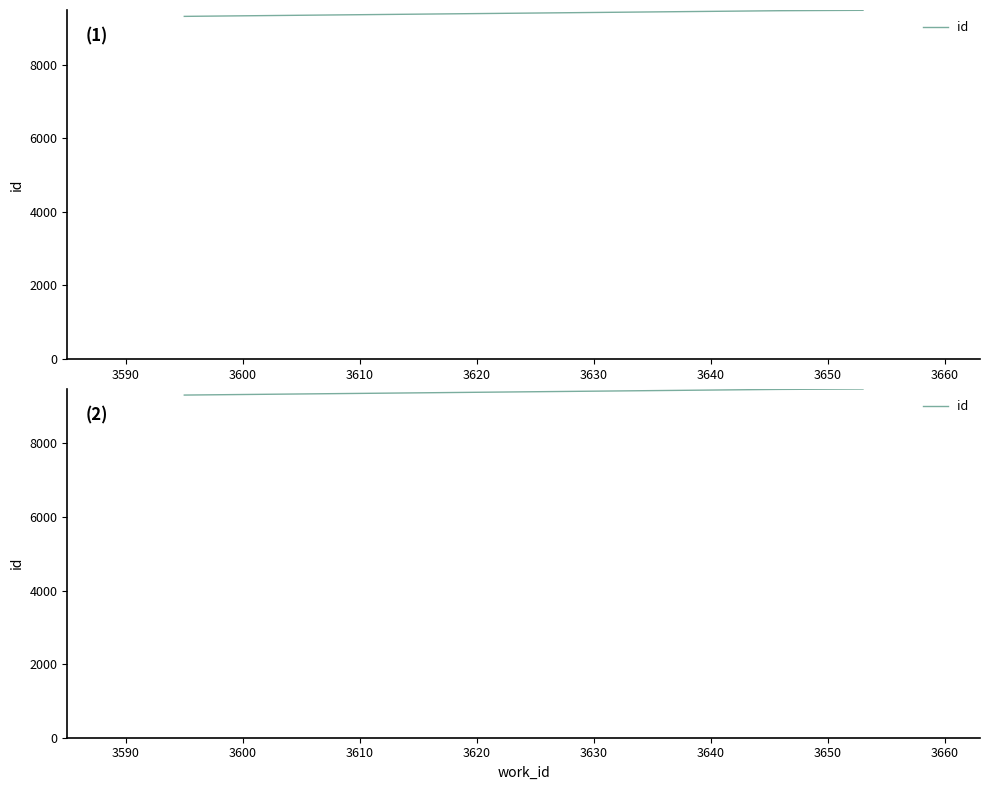

Reading left to right, list all the values displayed in this chart.

9316	9467	9481